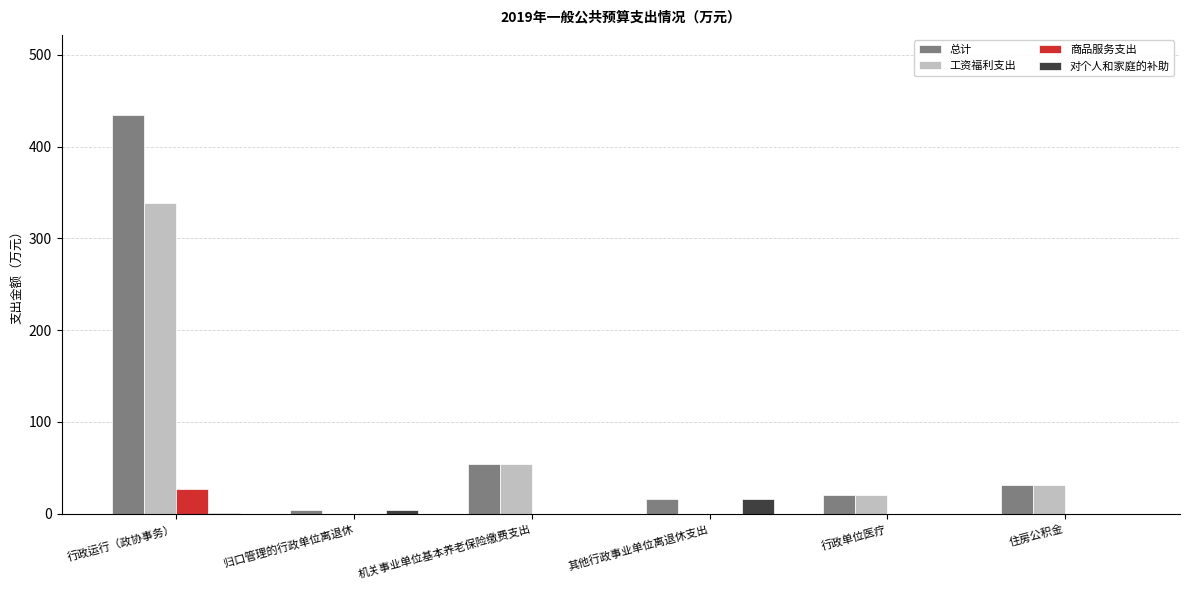

What is the maximum value for 工资福利支出?

339.0